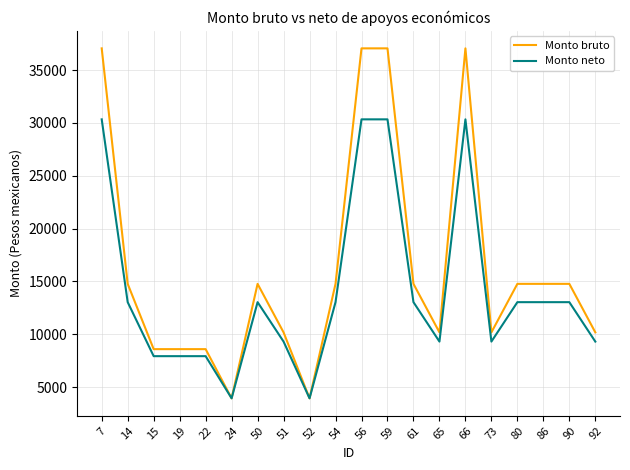

Reading right to left, transcribe all the data shown in this chart.

Monto bruto: 92=10175.6	90=14768.5	86=14768.5	80=14768.5	73=10175.6	66=37060.9	65=10175.6	61=14768.5	59=37060.9	56=37060.9	54=14768.5	52=3933.4	51=10175.6	50=14768.5	24=3933.4	22=8587.8	19=8587.8	15=8587.8	14=14768.5	7=37060.9
Monto neto: 92=9303.2	90=13035.4	86=13035.4	80=13035.4	73=9303.2	66=30340.5	65=9303.2	61=13035.4	59=30340.5	56=30340.5	54=13035.4	52=3933.4	51=9303.2	50=13035.4	24=3933.4	22=7923.7	19=7923.7	15=7923.7	14=13035.4	7=30340.5